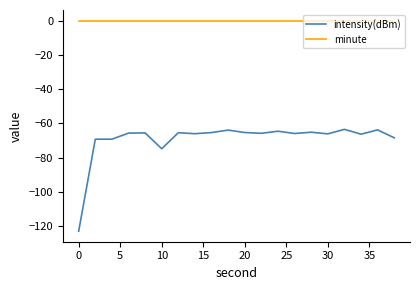

Which series has the widest spread of values?

intensity(dBm)